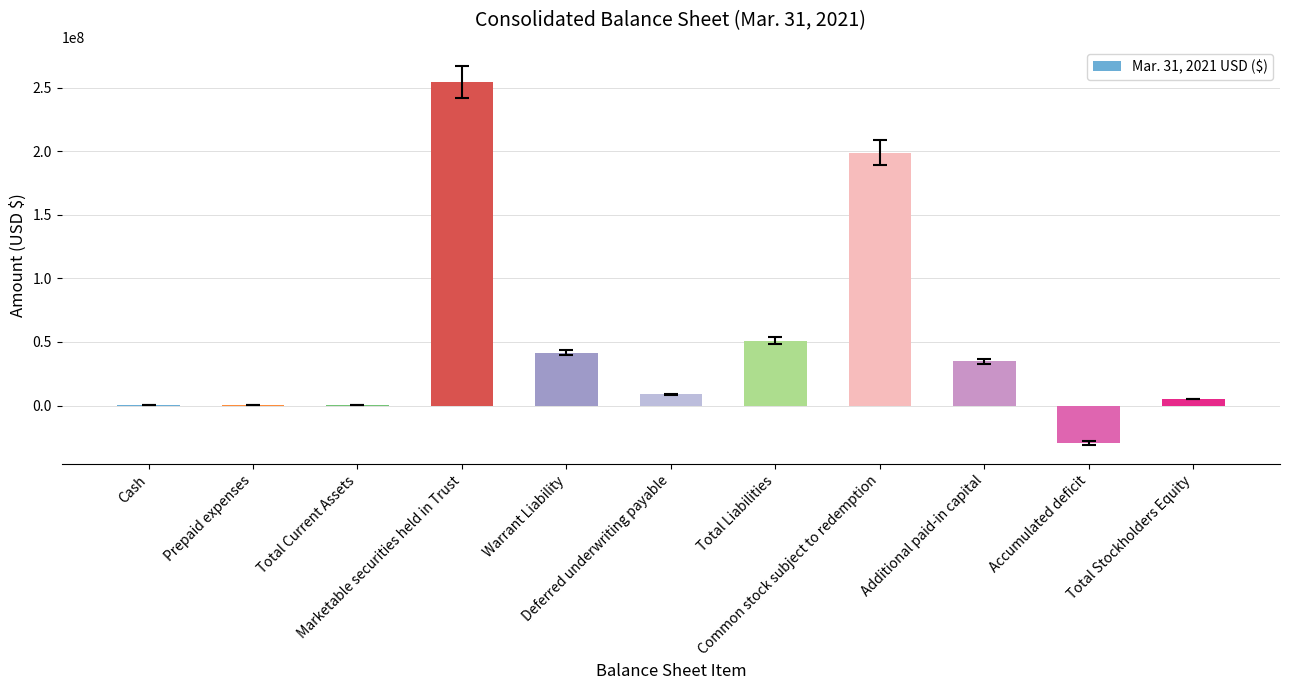

Where does the data first go above 8902250?

Marketable securities held in Trust